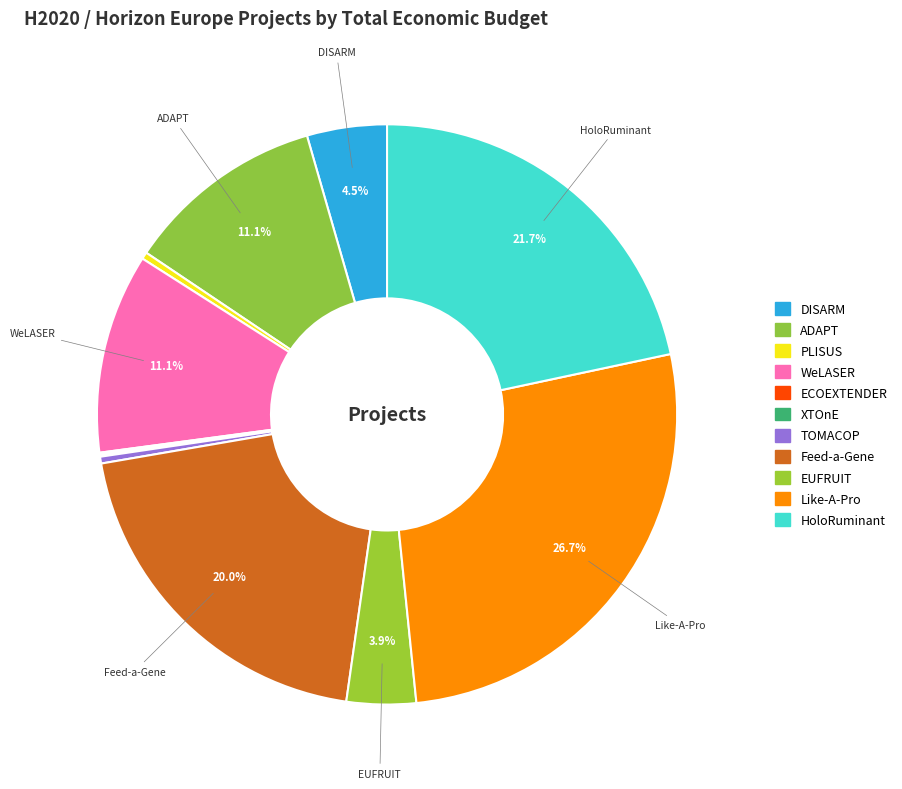

What percentage do EUFRUIT and XTOnE together represent?

4.0%